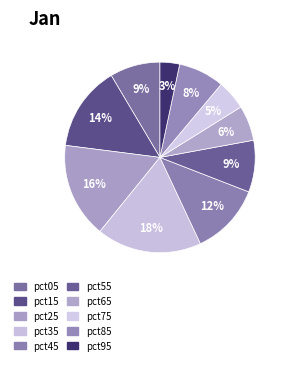

Count the number of slices in the pie.

10